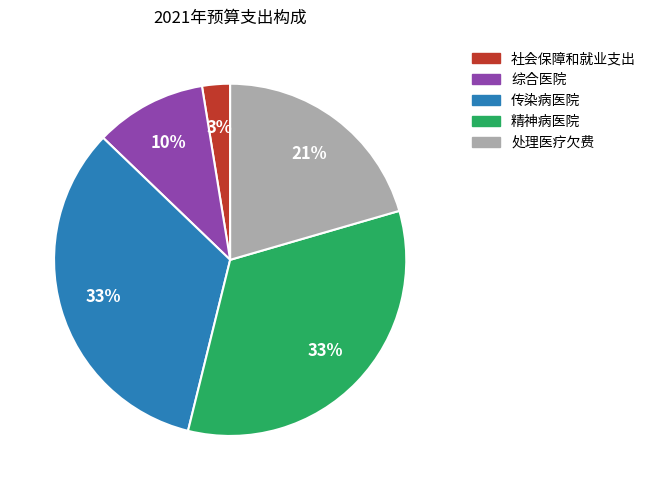

Combined, do 处理医疗欠费 and 综合医院 account for over 50%?

No